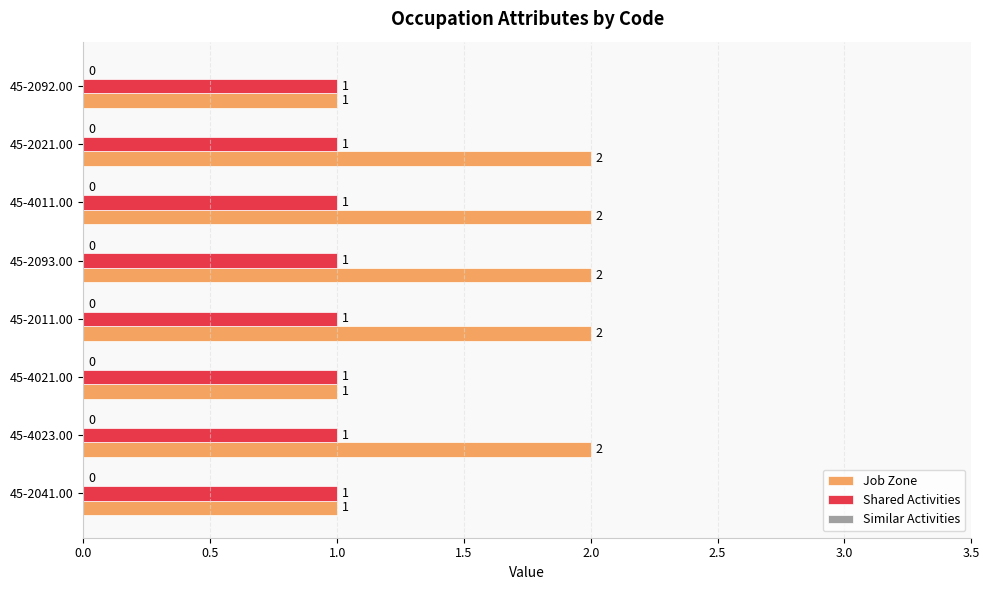

What is the total value across all series at 45-2093.00?

3